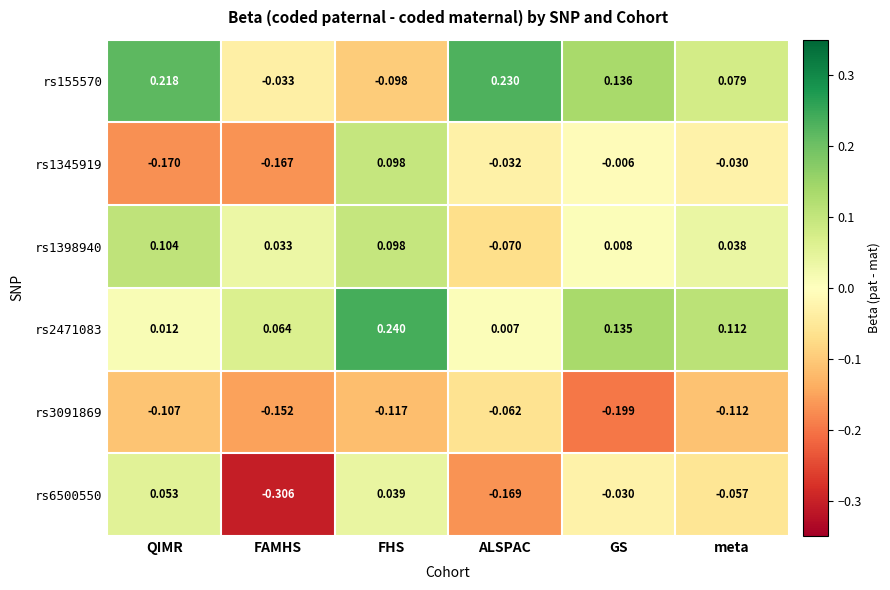

Where is rs2471083 nearest to the value 0?

ALSPAC